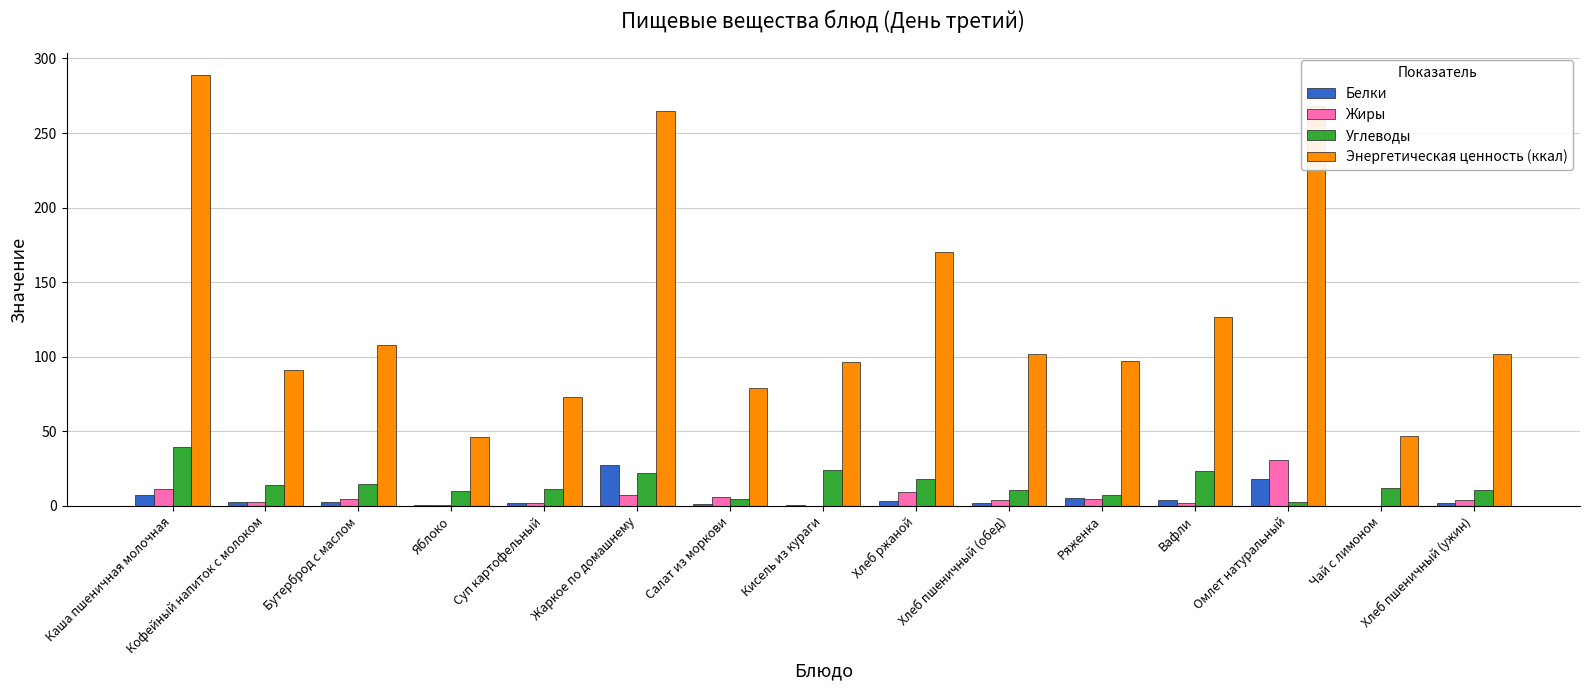

How many groups of bars are there?

15